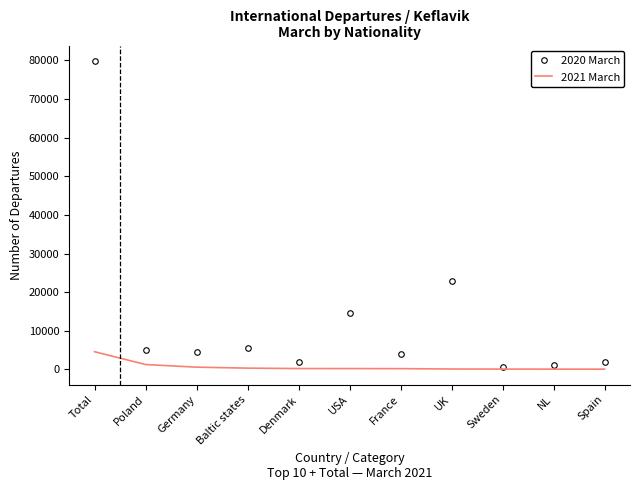

At which category is the sum across all series the highest?

Total